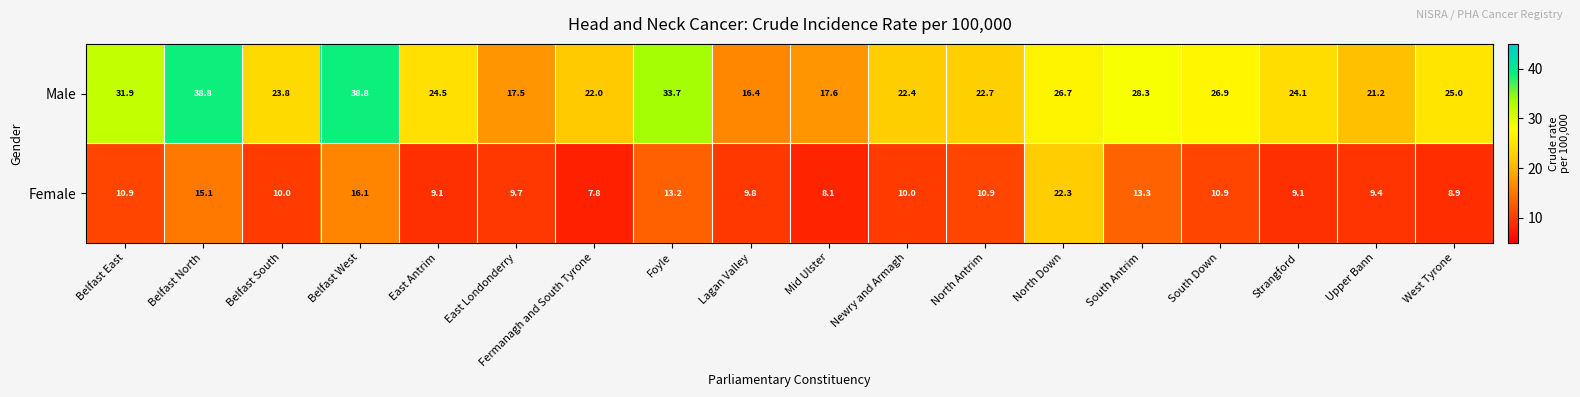

List the series in order of their peak value, lowest first.

Female, Male